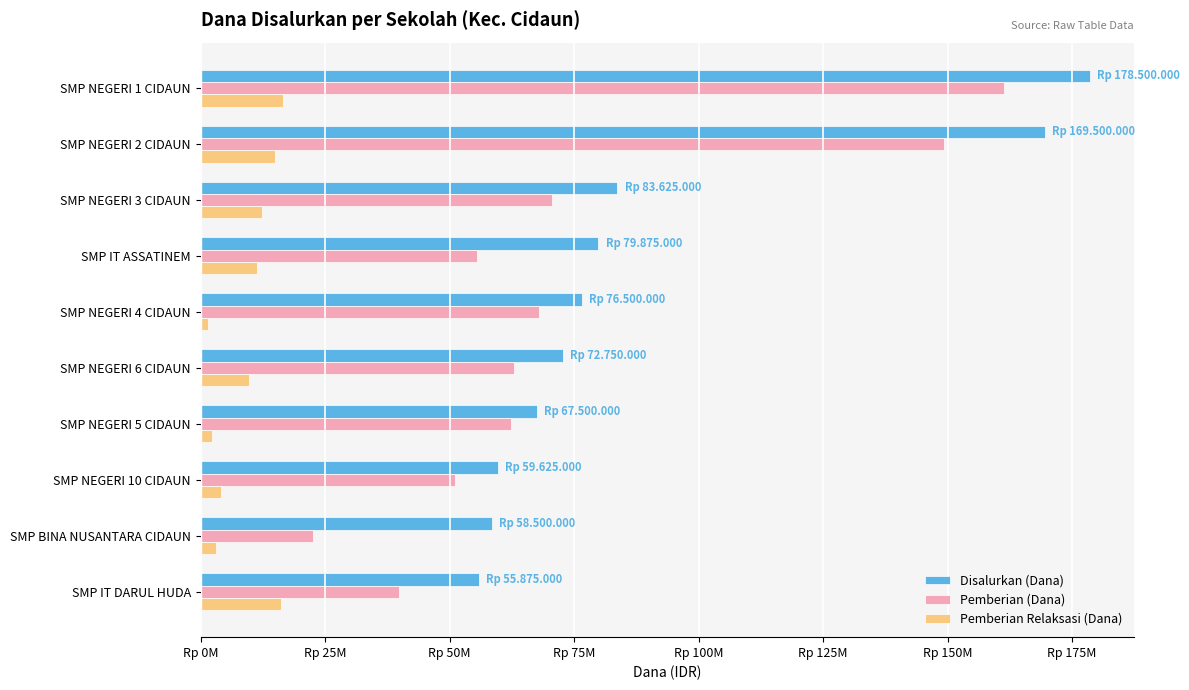

What are all the series names shown in the legend?

Disalurkan (Dana), Pemberian (Dana), Pemberian Relaksasi (Dana)